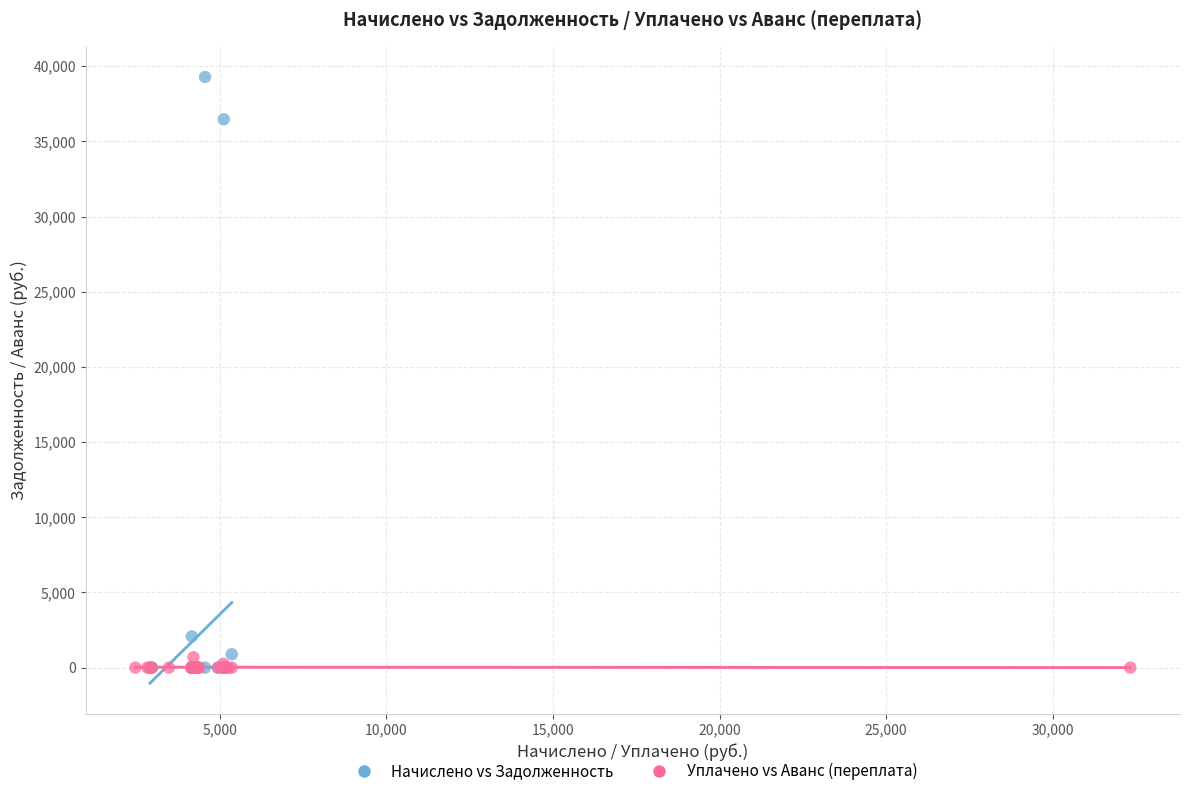

Which series has the widest spread of Y values?

Начислено vs Задолженность